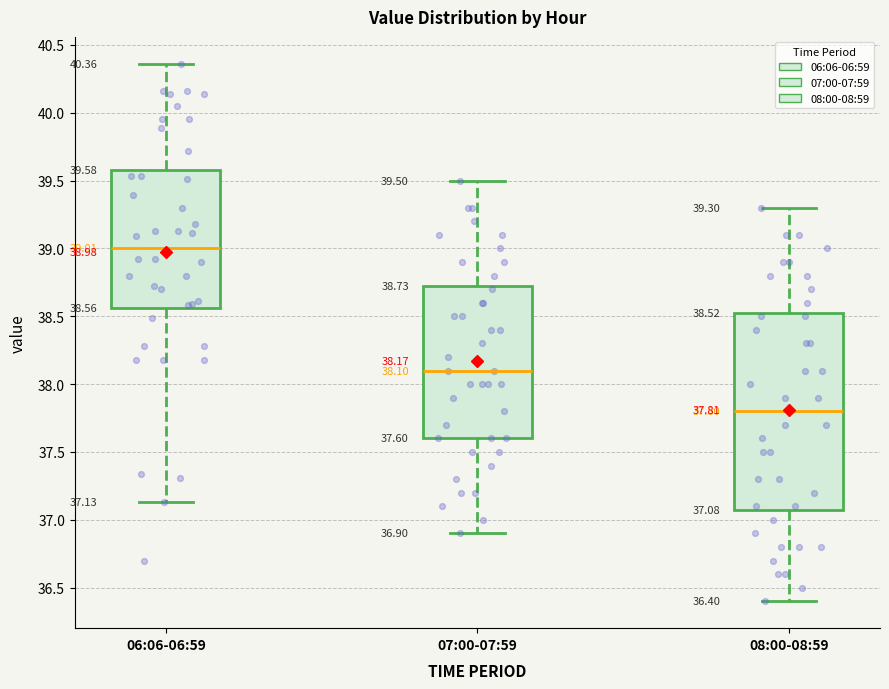

Which box is the tallest, from its lower edge to its upper edge?

08:00-08:59